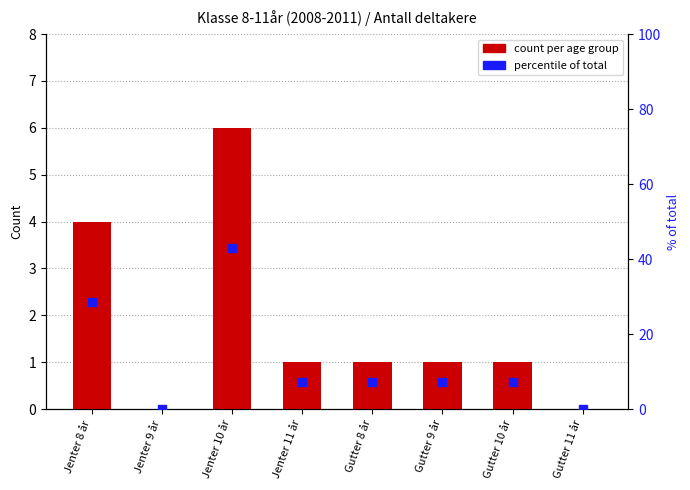

Which series has the largest total across all categories?

percentile of total